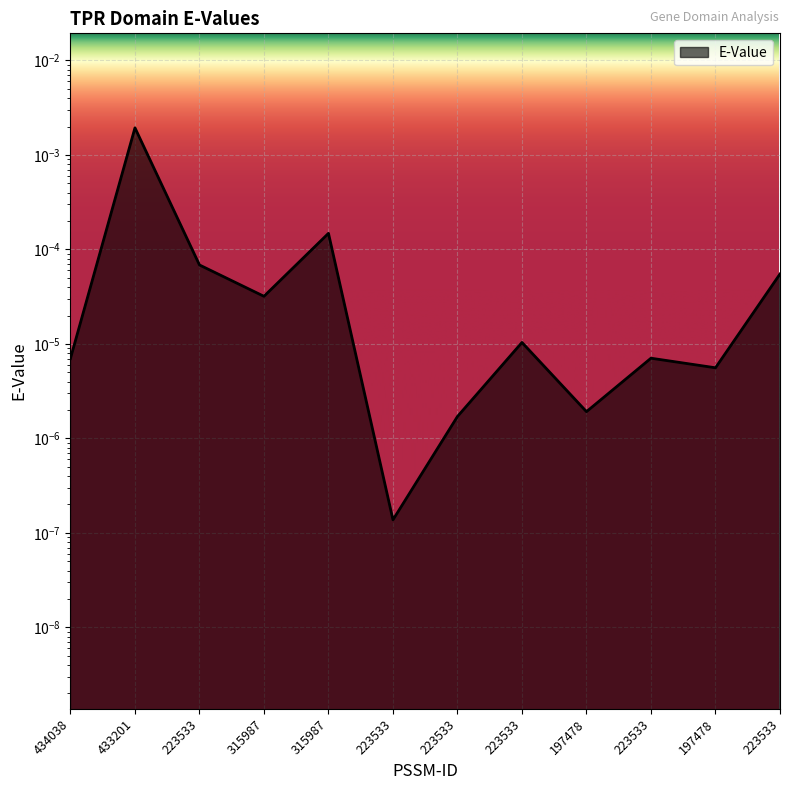

Is it true that the value at 223533 is 0.0?

True